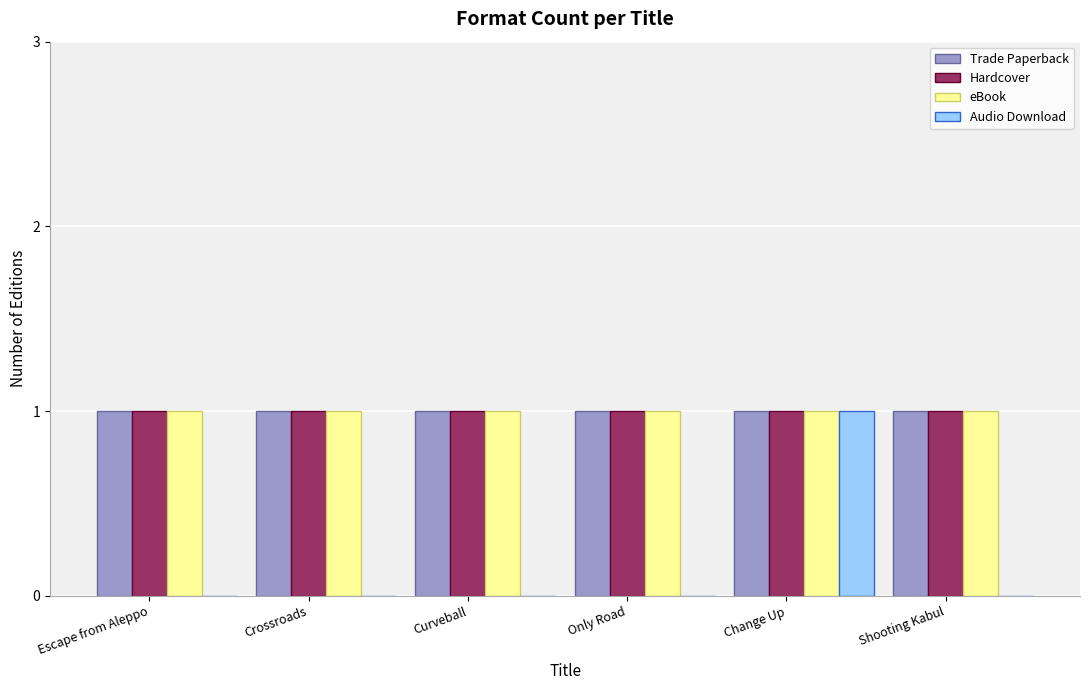

Reading left to right, transcribe all the data shown in this chart.

Trade Paperback: 1	1	1	1	1	1
Hardcover: 1	1	1	1	1	1
eBook: 1	1	1	1	1	1
Audio Download: 0	0	0	0	1	0